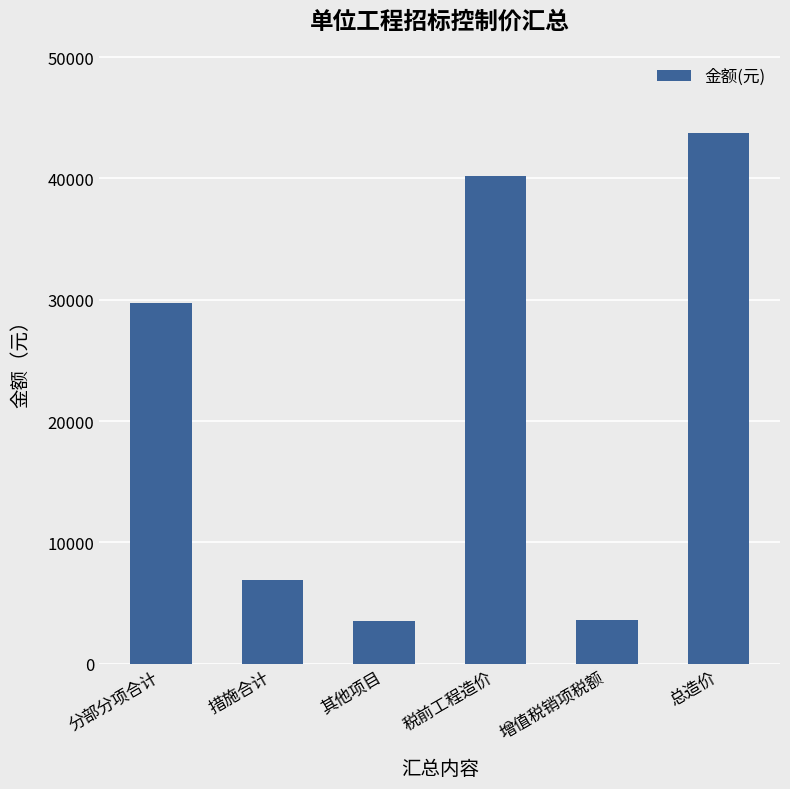

How many categories are shown in the chart?

6